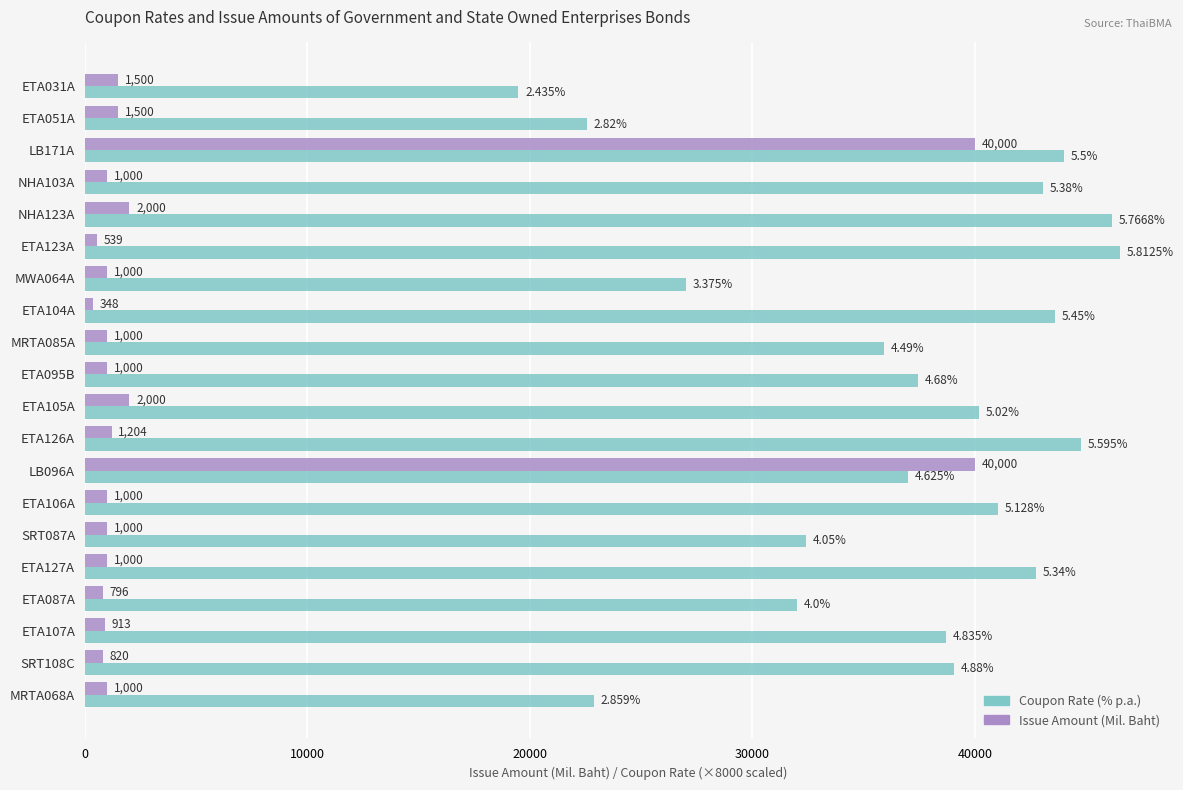

What is the spread (max minus min) of values at MRTA068A?

21872.0